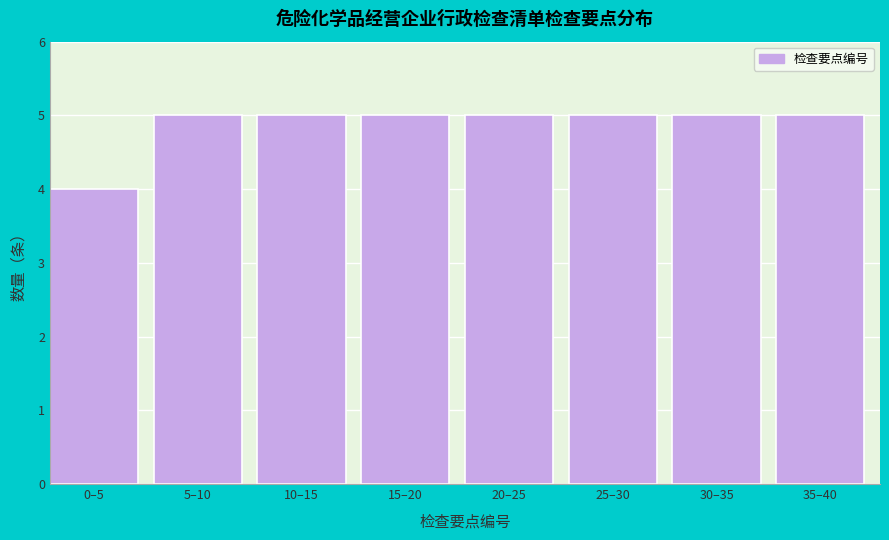

Reading left to right, what are all the values shown in this chart?

0–5=4	5–10=5	10–15=5	15–20=5	20–25=5	25–30=5	30–35=5	35–40=5